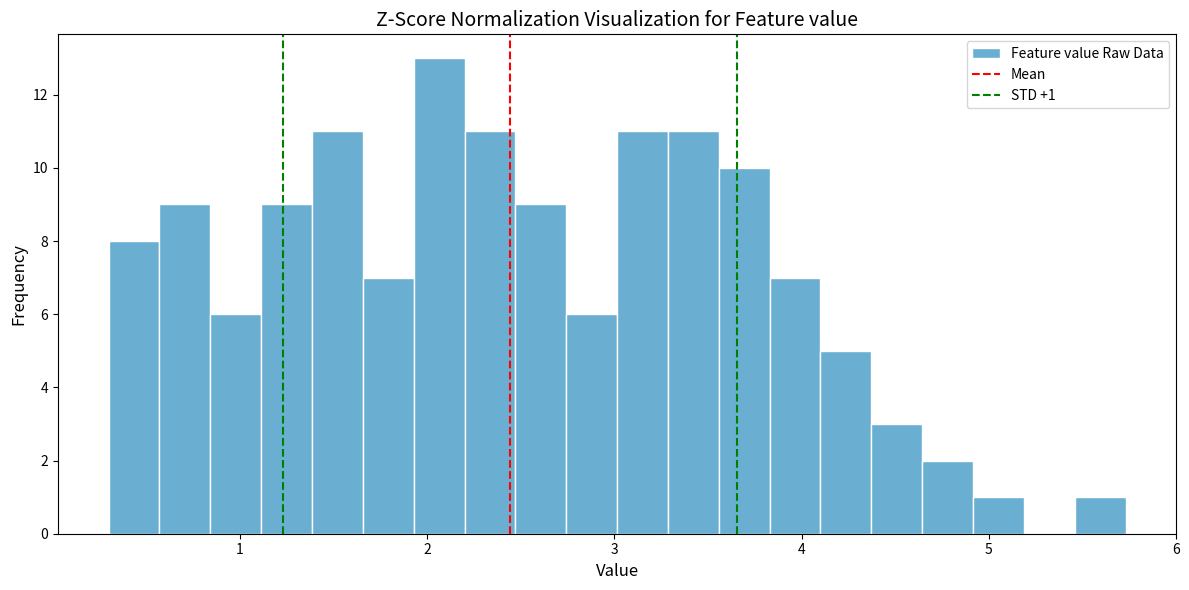

Read against the x-axis, roughly where is the centre of the tallest bar?

2.1